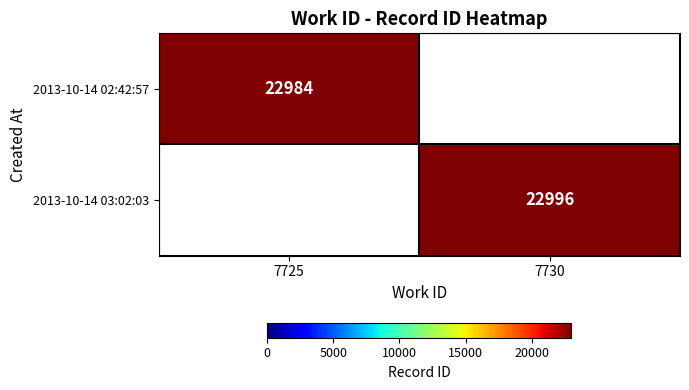

The value of 2013-10-14 02:42:57 at 7725 is 7879. True or false?

False